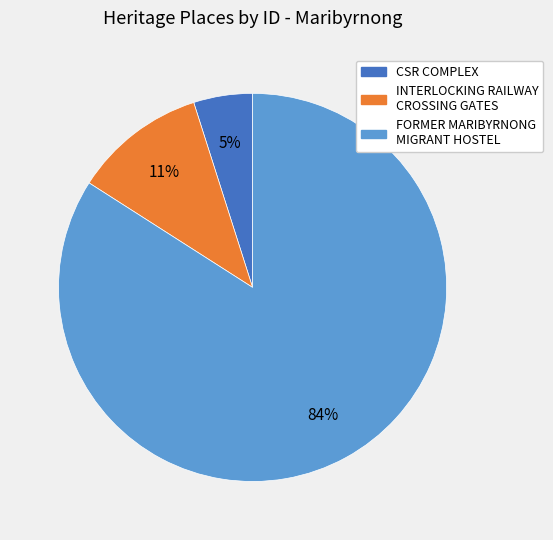

Which has a higher value, INTERLOCKING RAILWAY CROSSING GATES or CSR COMPLEX?

INTERLOCKING RAILWAY CROSSING GATES